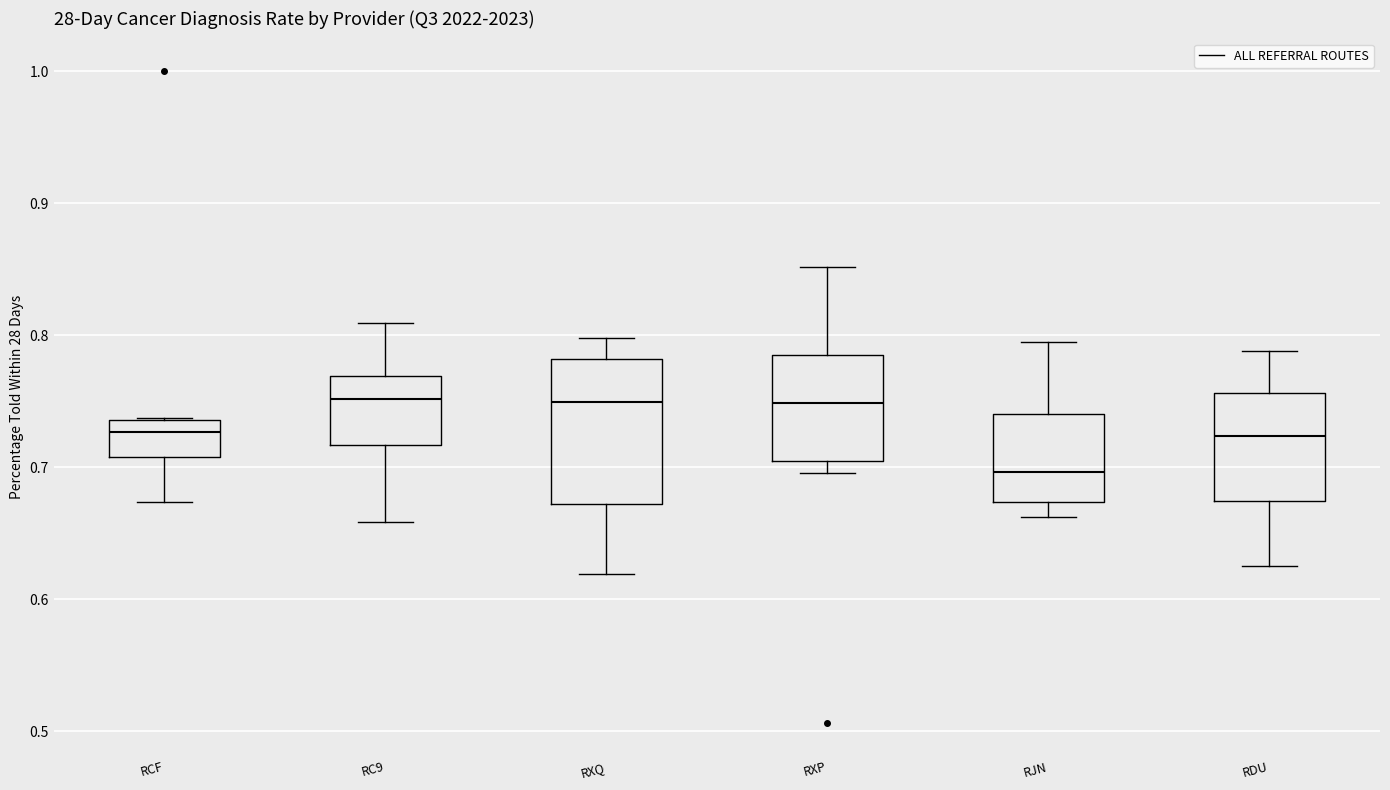

Where is the lower edge of the box for RXQ on the y-axis? The values are not printed on the chart, so give them approximately, as read against the axis.

0.67